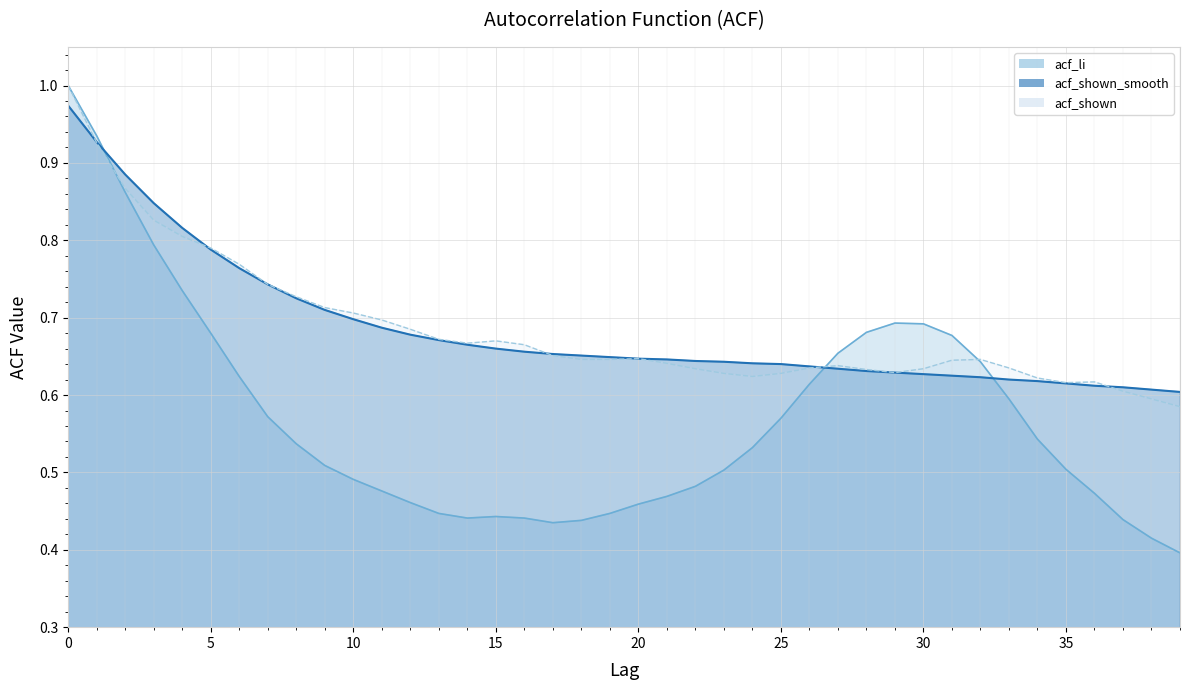

Which series has the widest spread of values?

acf_li